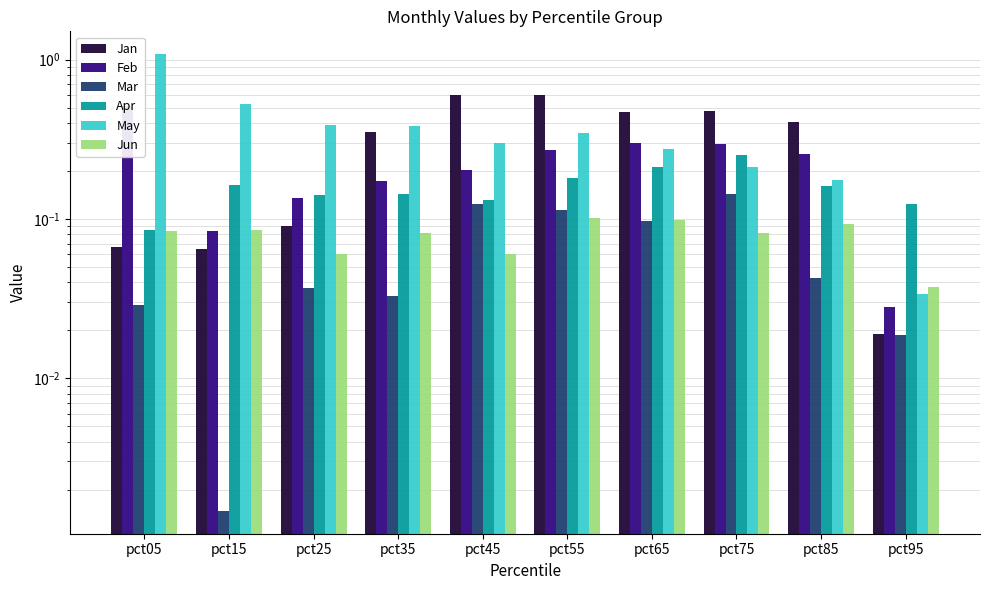

Is it true that Mar equals 0.0 at pct05?

False